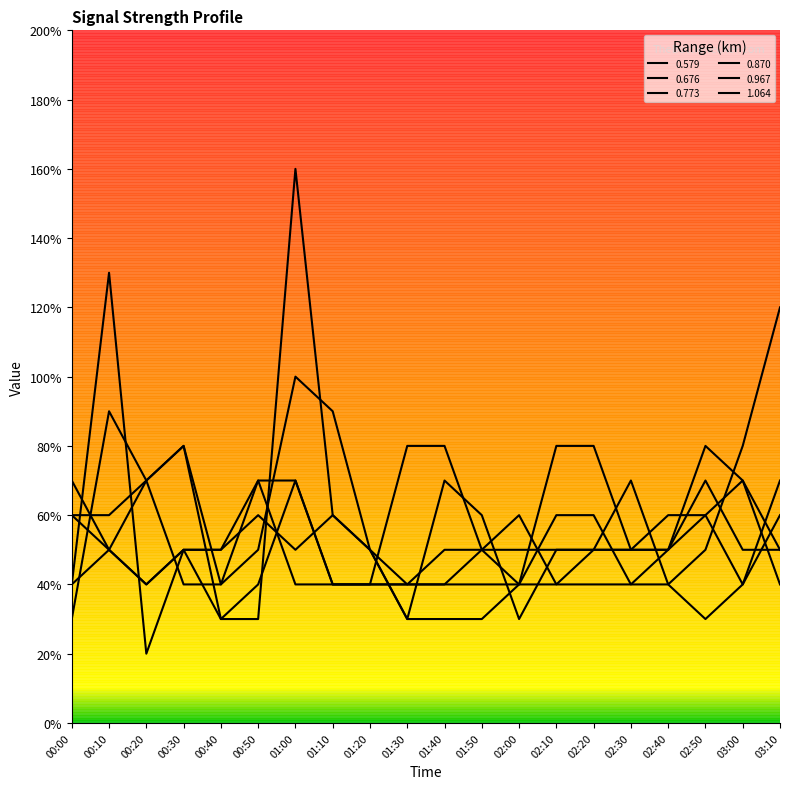

Rank the series at 00:10 from lowest to highest value.

0.676, 0.773, 0.870, 0.579, 0.967, 1.064